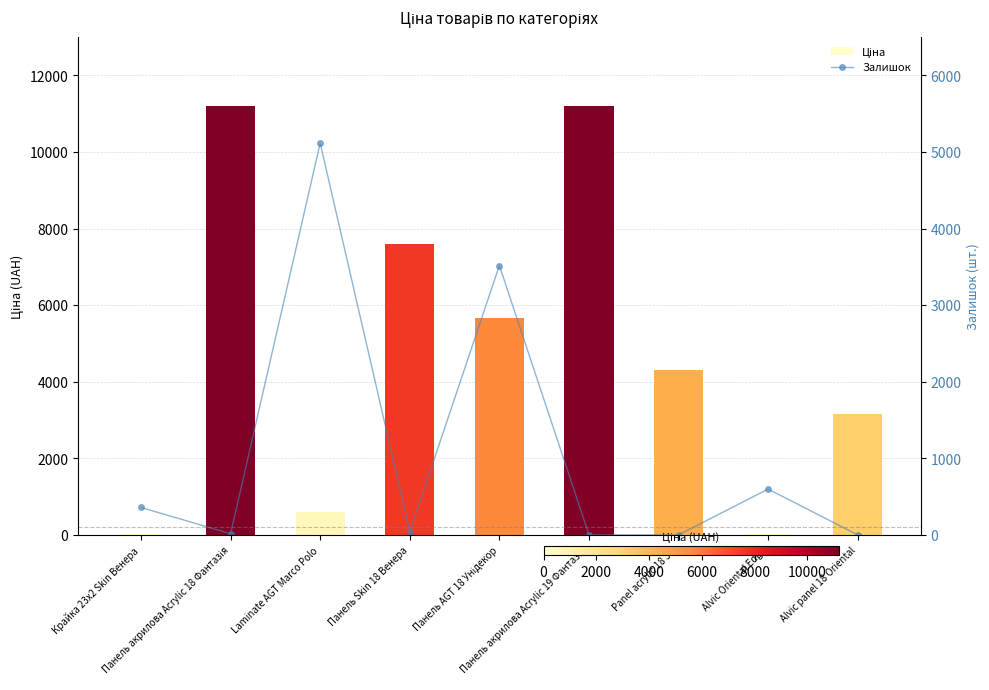

What is the difference between the maximum and minimum values in the Ціна series?

11160.6